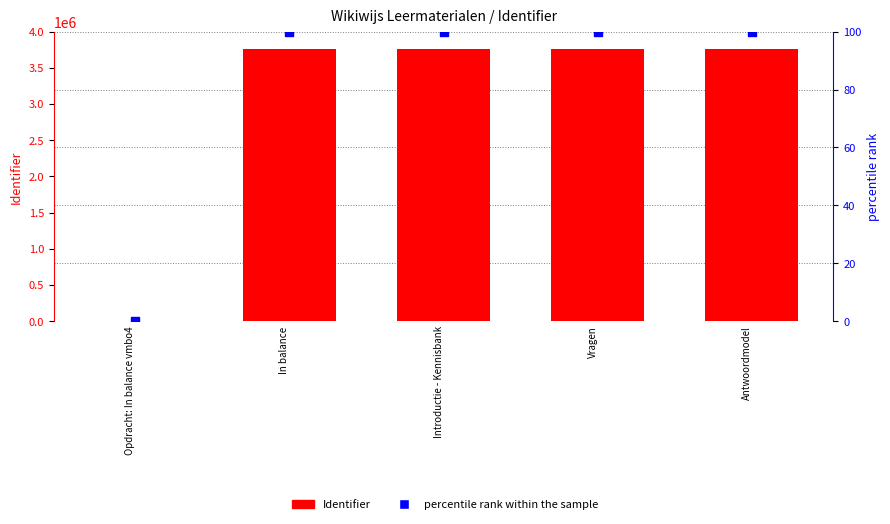

At which category is the sum across all series the highest?

Antwoordmodel